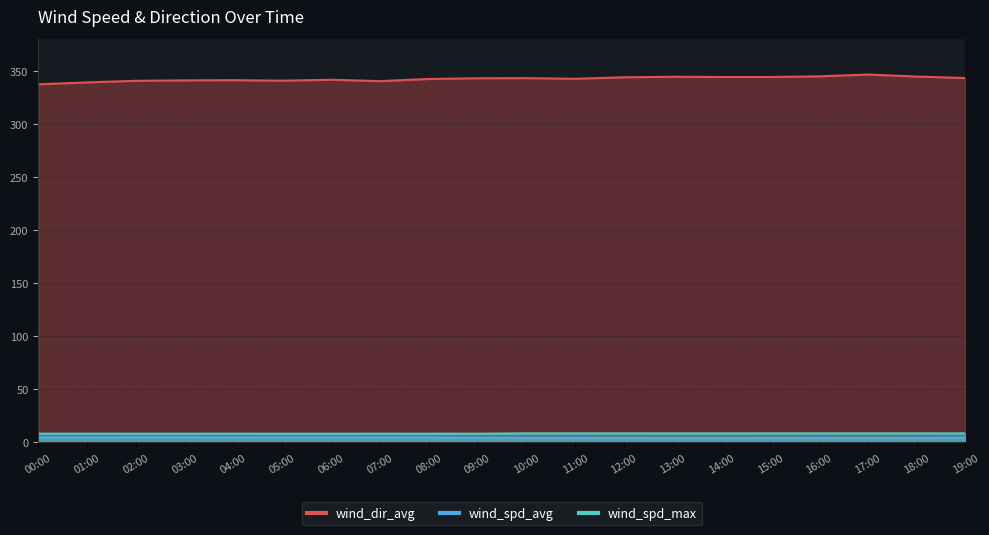

Which series changed the most between 05:00 and 12:00?

wind_dir_avg